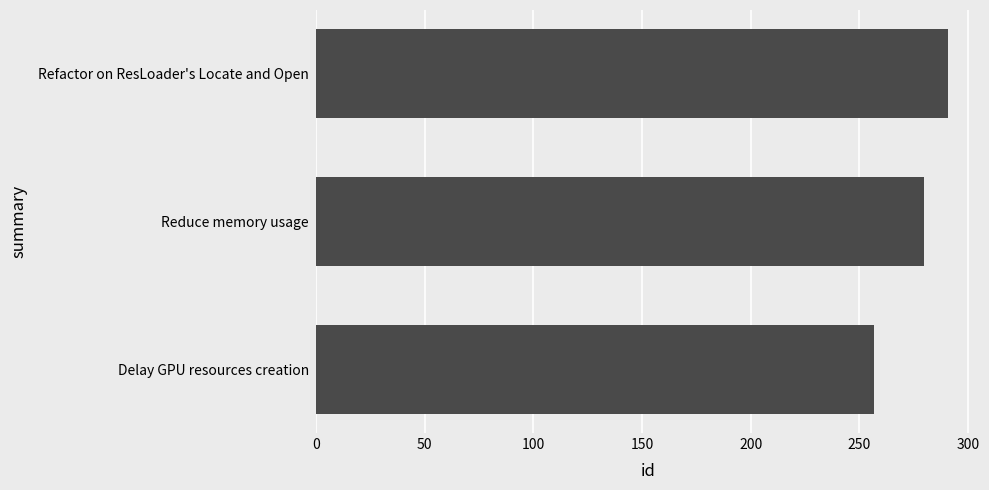

What is the change in value from Delay GPU resources creation to Reduce memory usage?

+23